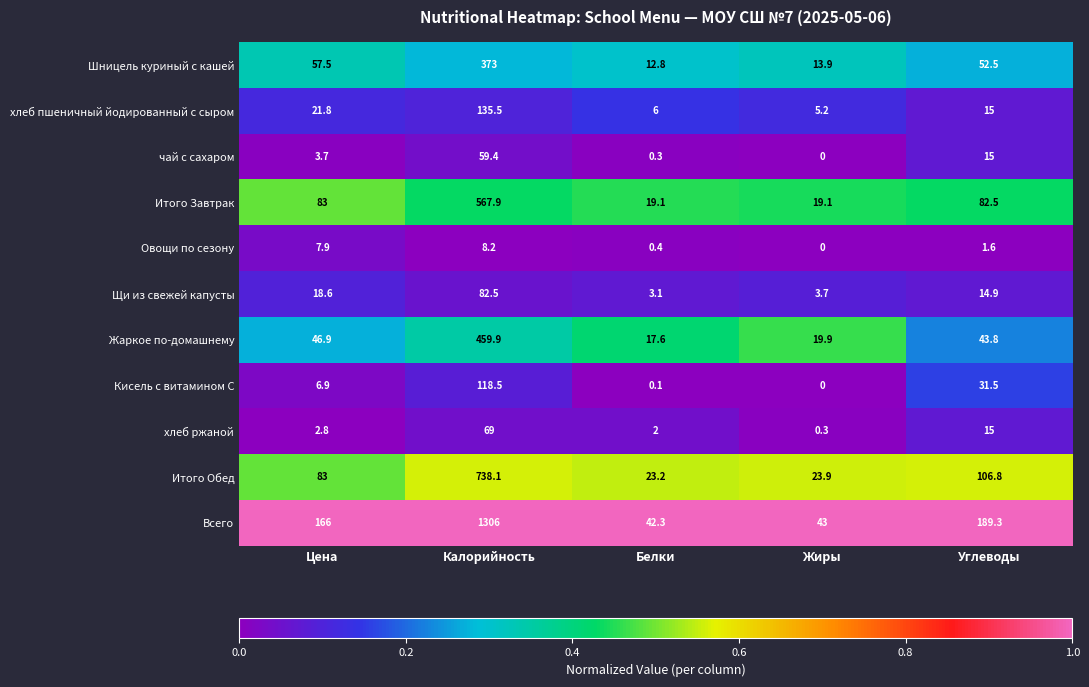

What is the difference between the maximum and second lowest values in the Всего series?

1263.0